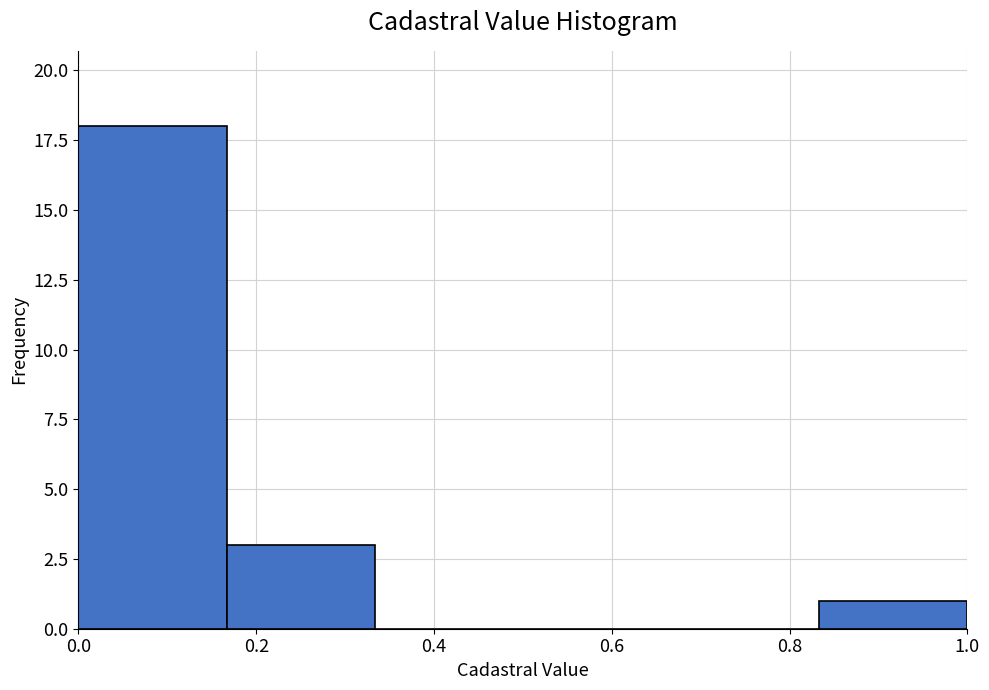

Reading left to right, list every bar in this chart as the range it spans on the x-axis followed by its height. Neither the bar edges nor the heights are printed on the chart, so give them approximately, as read against the axes.

0.00 to 0.16: 18
0.16 to 0.34: 3
0.34 to 0.50: 0
0.50 to 0.66: 0
0.66 to 0.84: 0
0.84 to 1.00: 1